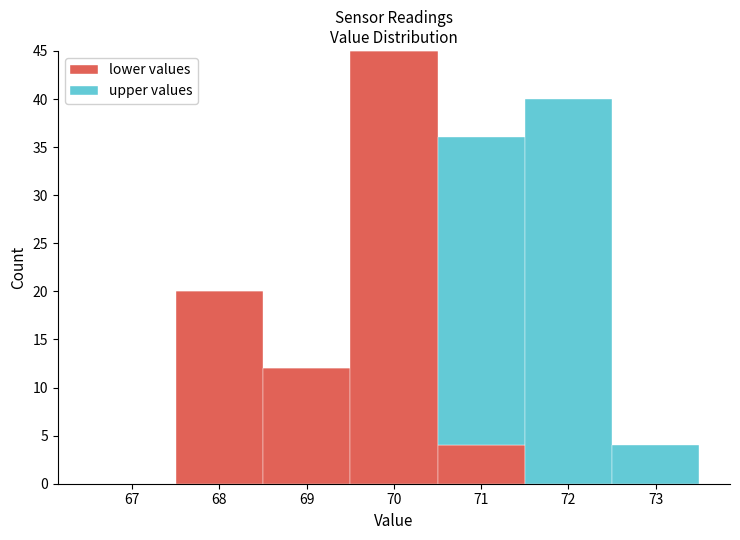

Which range on the x-axis has the tallest stacked bar (by total height)?

69.5 to 70.5